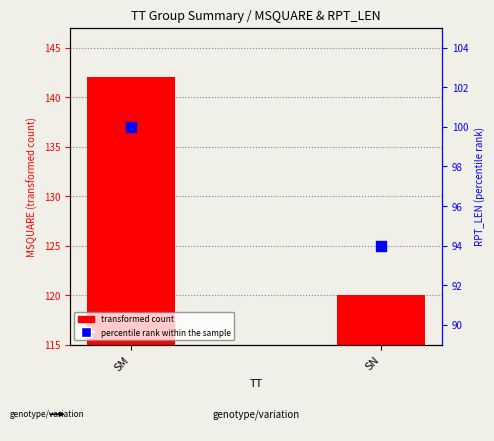

At how many categories does at least one series exceed 94?

2